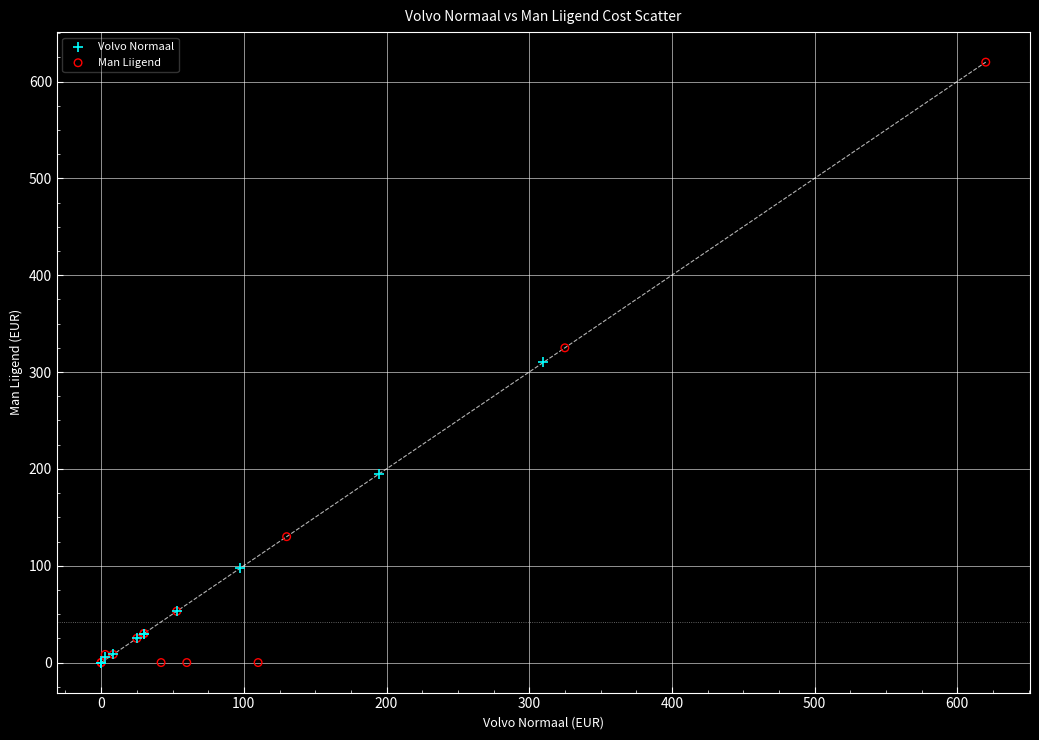

Which series contains the highest Y value?

Man Liigend